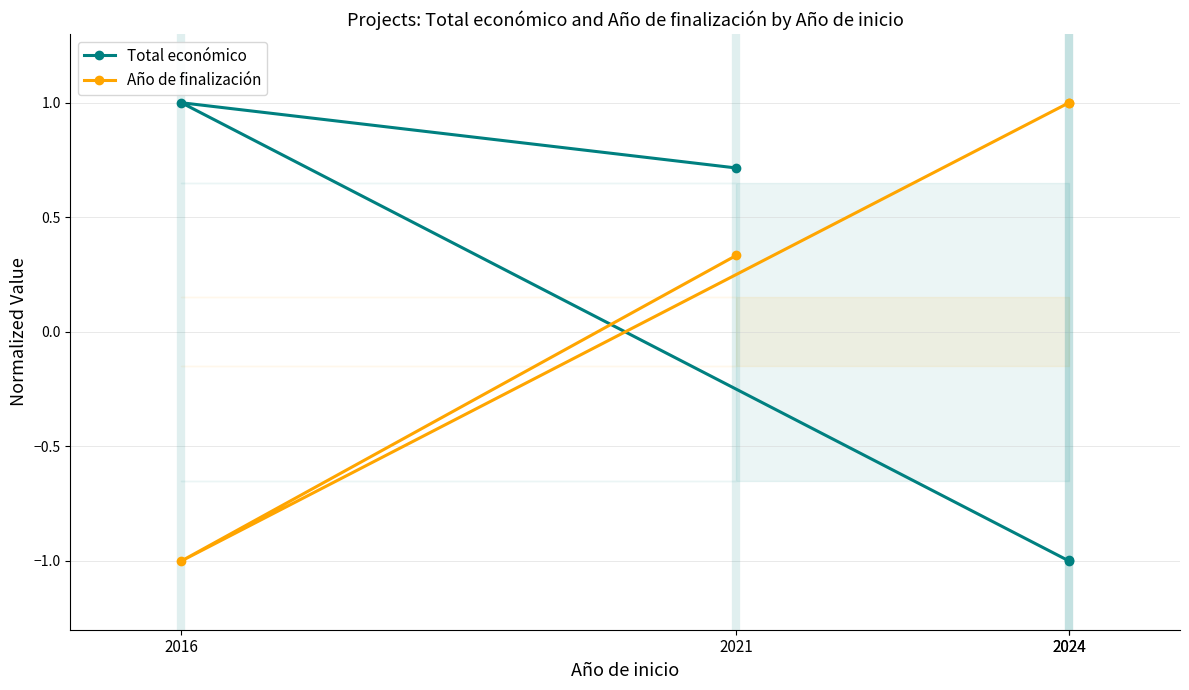

What are all the series names shown in the legend?

Total económico, Año de finalización